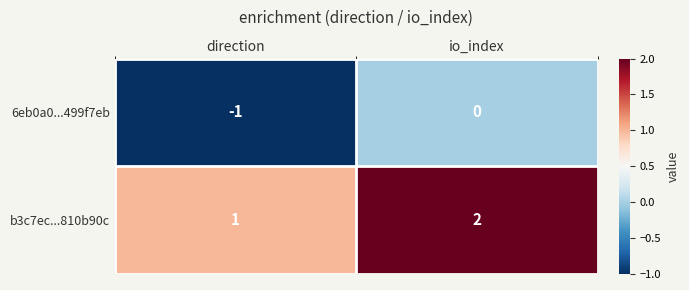

Reading left to right, what are all the values shown in this chart?

6eb0a0...499f7eb: -1	0
b3c7ec...810b90c: 1	2